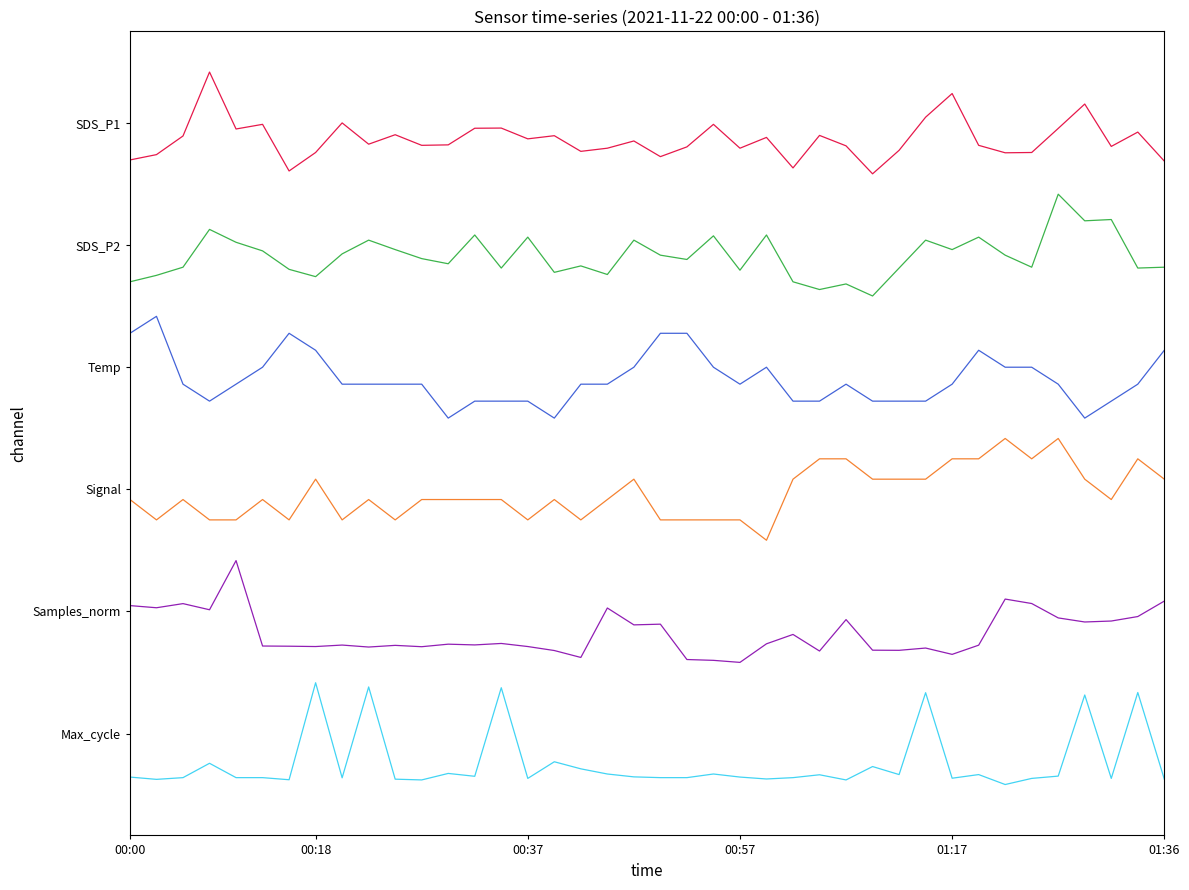

Does the chart display data point markers on the line(s)?

No